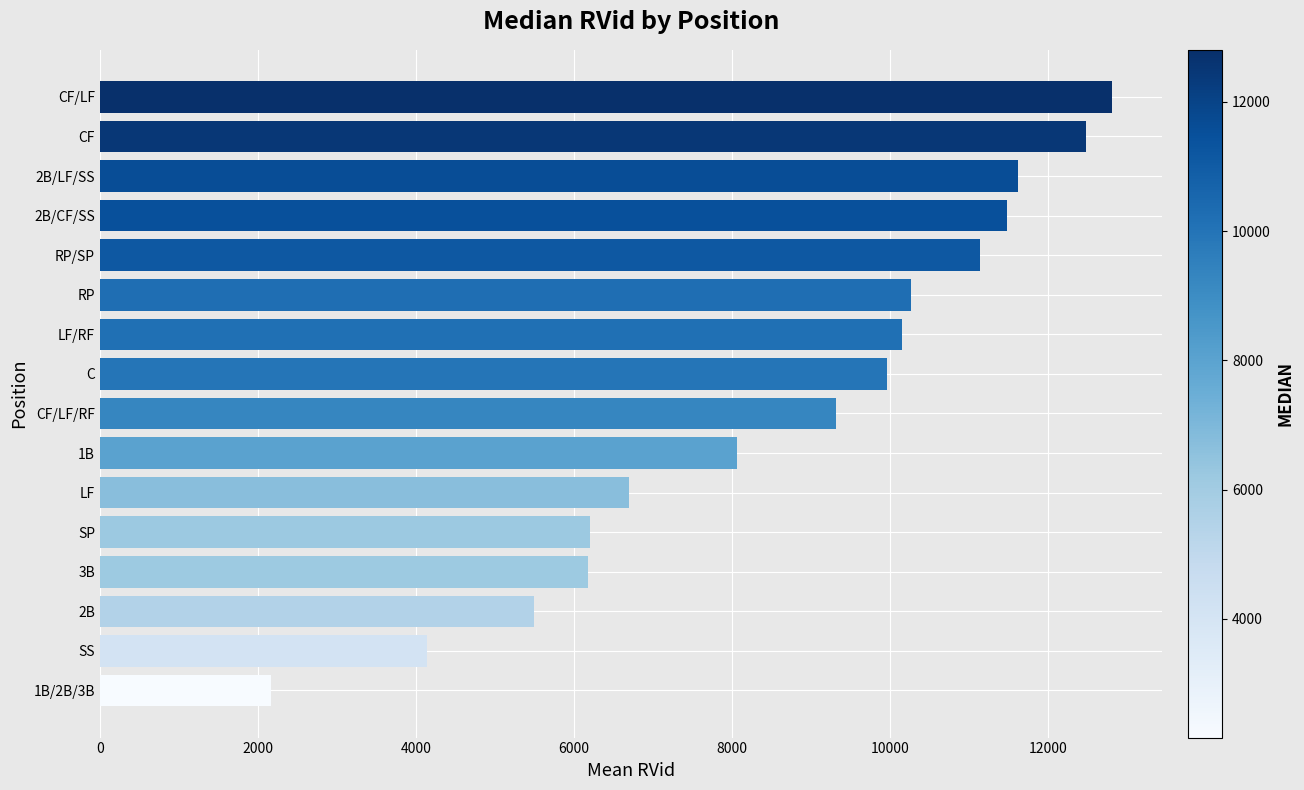

True or false: the data shows 10714.9 at SP.

False